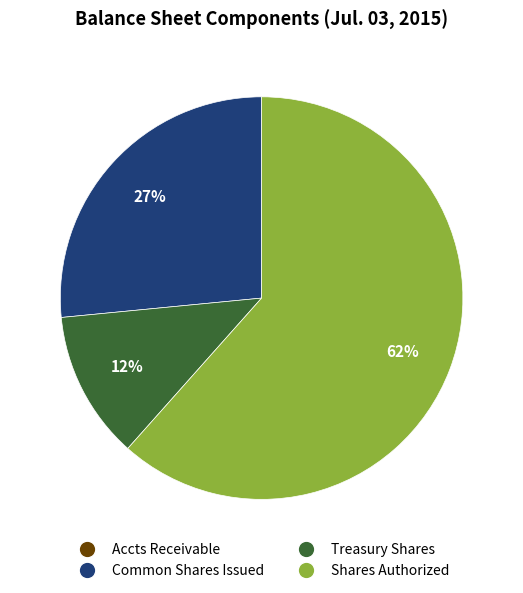

The Treasury Shares slice represents 19% of the pie. True or false?

False